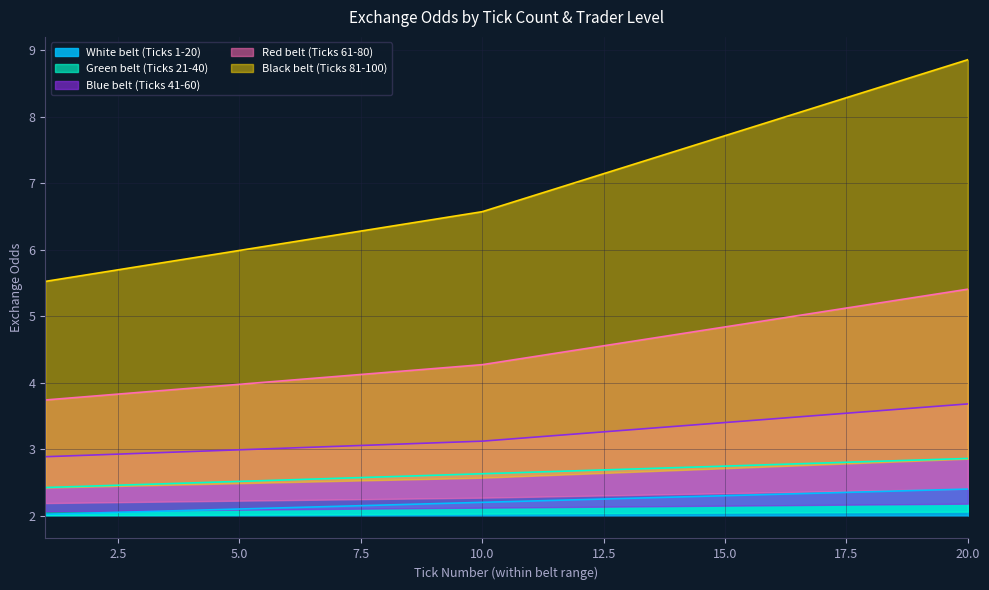

True or false: Black belt (Ticks 81-100) and Green belt (Ticks 21-40) cross at least once.

False